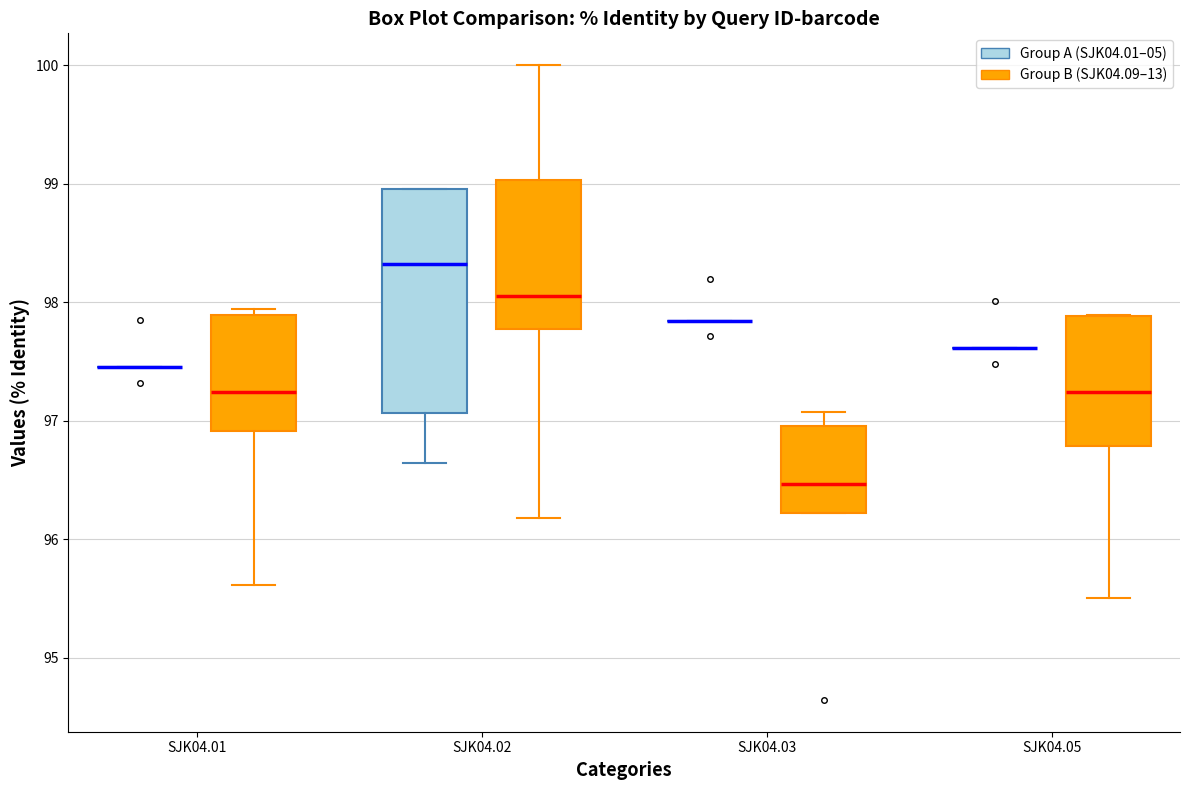

Reading left to right, read every box against the y-axis: the position of its median line, the range the box covers, and the ends of its whiskers. The values are not printed on the chart, so give them approximately, as read against the axis.

SJK04.01 (Group A (SJK04.01–05)): box collapsed to a line at 97.5, whiskers 97.5 to 97.5
SJK04.01 (Group B (SJK04.09–13)): median 97.2, box 96.9 to 97.9, whiskers 95.6 to 97.9 (just above the box's upper edge)
SJK04.02 (Group A (SJK04.01–05)): median 98.3, box 97.1 to 99.0, whiskers 96.6 to 99.0
SJK04.02 (Group B (SJK04.09–13)): median 98.1, box 97.8 to 99.0, whiskers 96.2 to 100.0
SJK04.03 (Group A (SJK04.01–05)): box collapsed to a line at 97.8, whiskers 97.8 to 97.8
SJK04.03 (Group B (SJK04.09–13)): median 96.5, box 96.2 to 97.0, whiskers 96.2 to 97.1
SJK04.05 (Group A (SJK04.01–05)): box collapsed to a line at 97.6, whiskers 97.6 to 97.6
SJK04.05 (Group B (SJK04.09–13)): median 97.2, box 96.8 to 97.9, whiskers 95.5 to 97.9